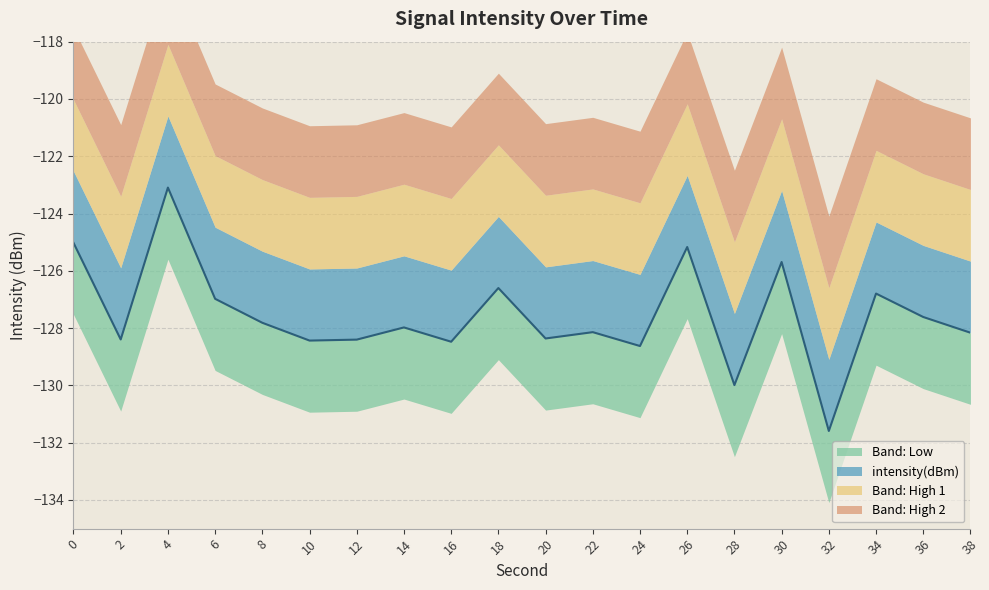

At which category does the data reach its first local peak?

4